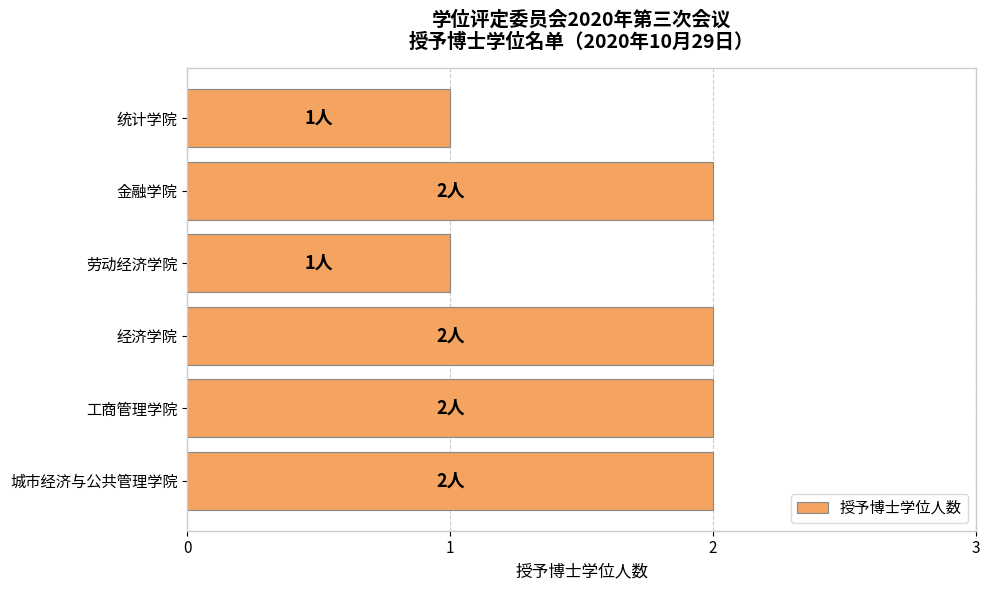

What is the ratio of the value at 金融学院 to the value at 经济学院?

1.0